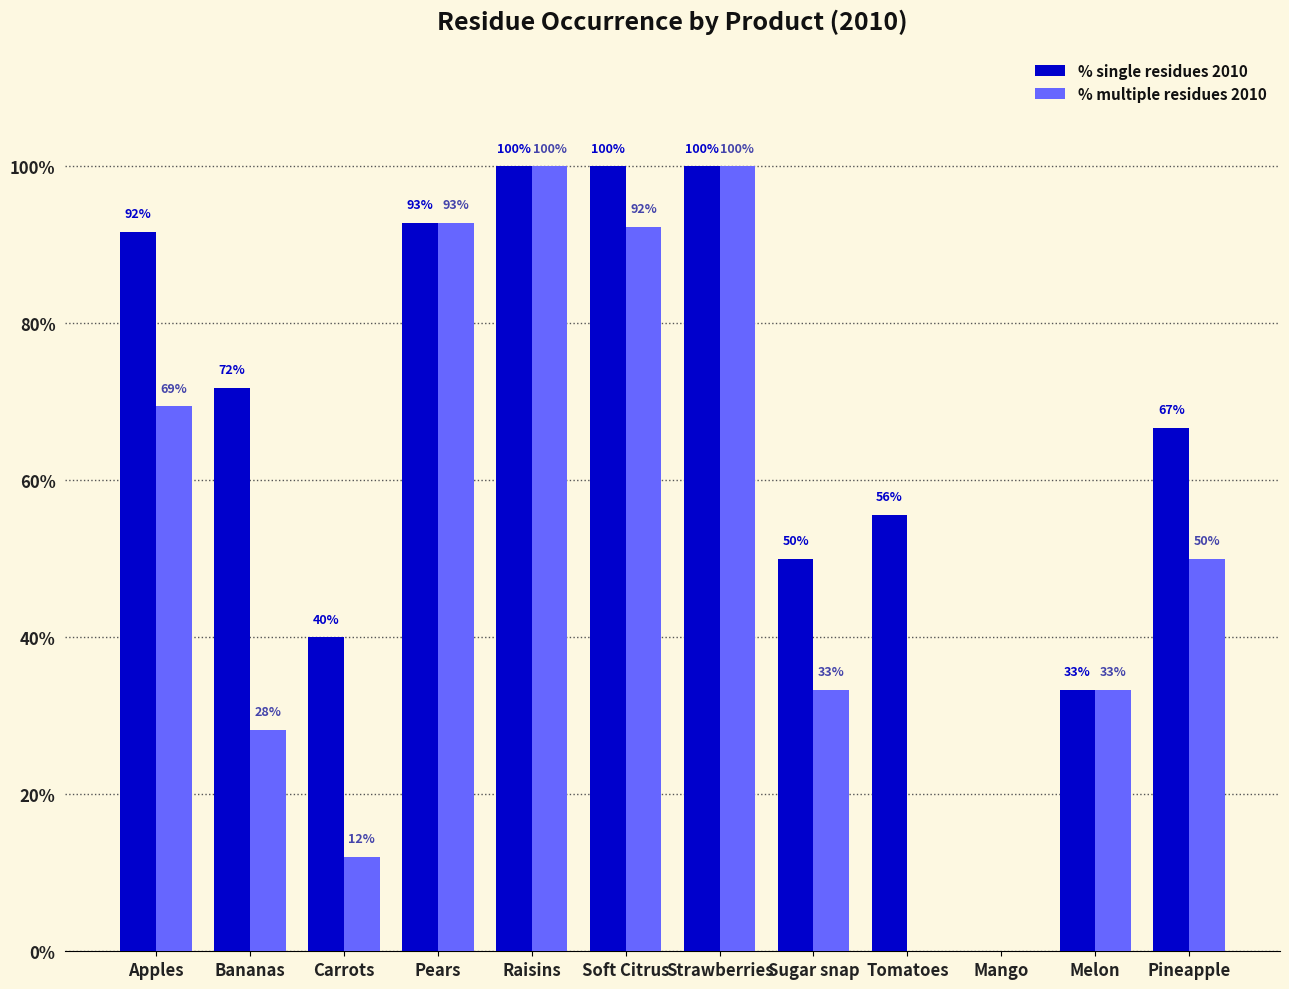

Is the value of % multiple residues 2010 at Pears greater than the value of % single residues 2010 at Carrots?

Yes